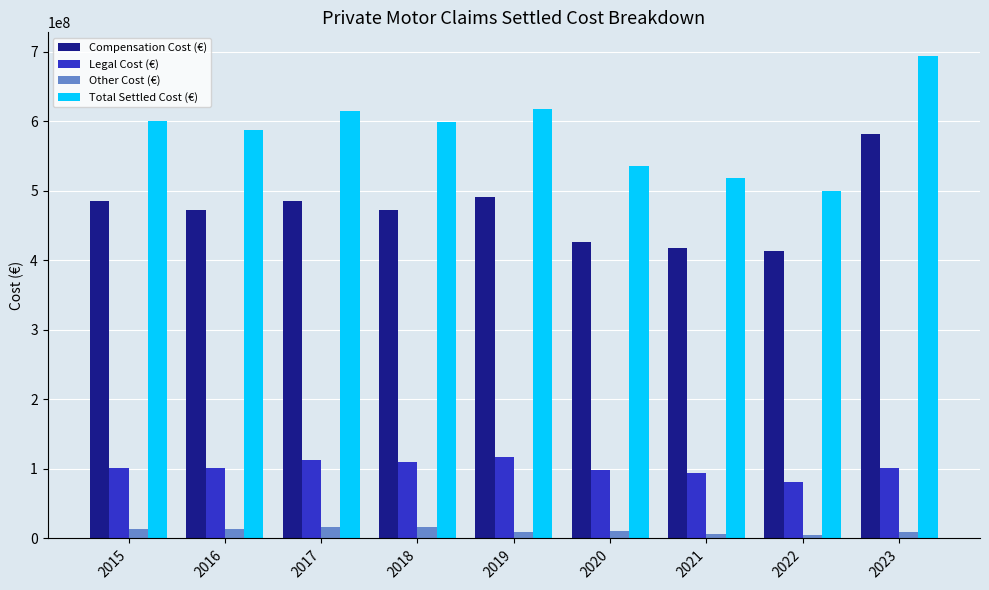

How many data points in Compensation Cost (€) are less than 472767848?

4